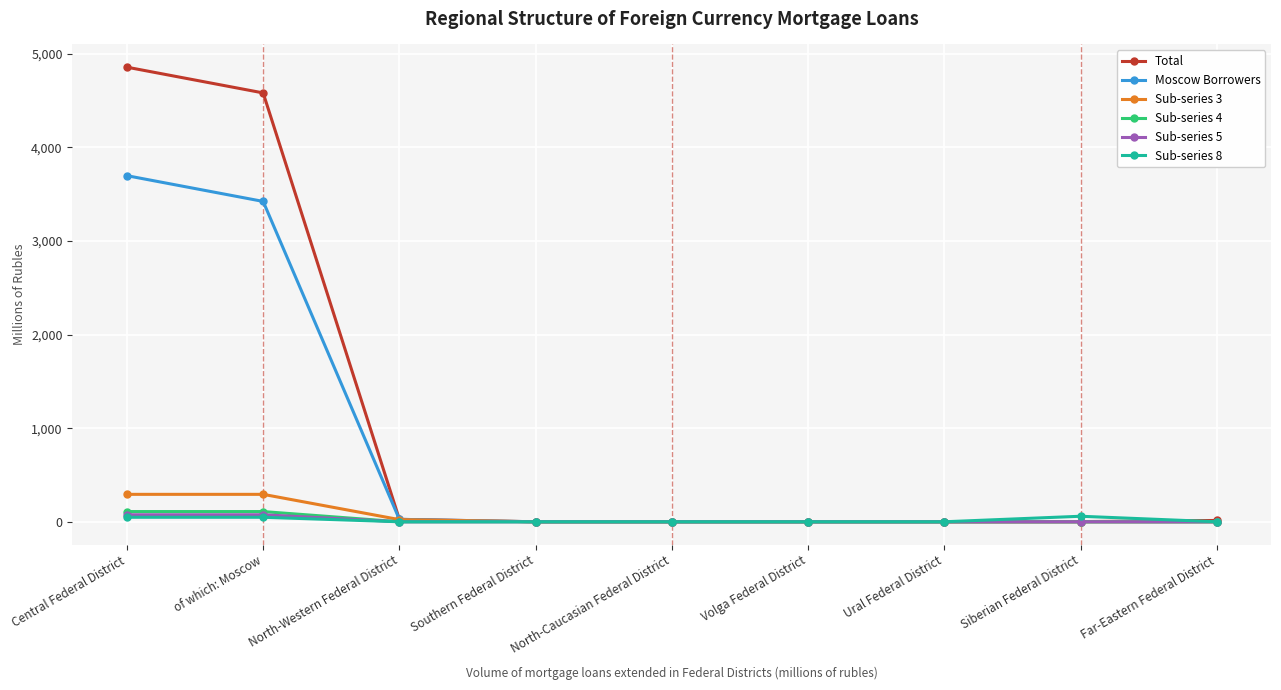

How many values in the Total series are below 2?

4